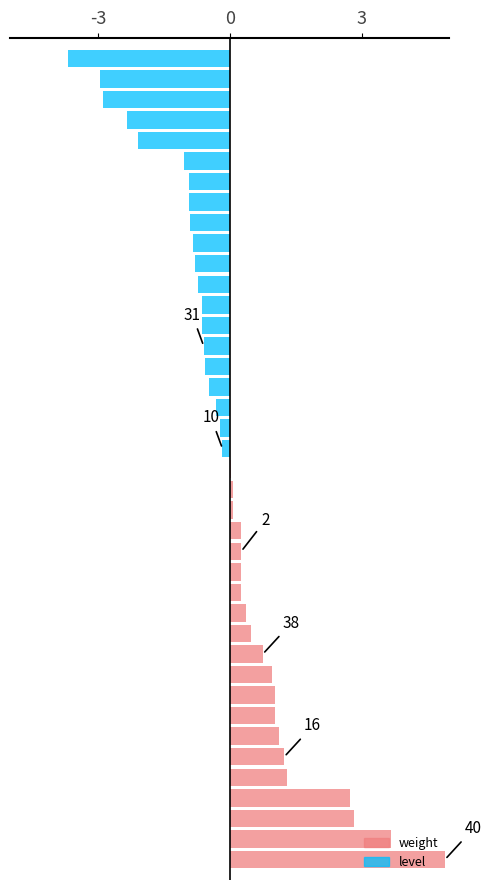

What is the minimum value for level?

-3.7